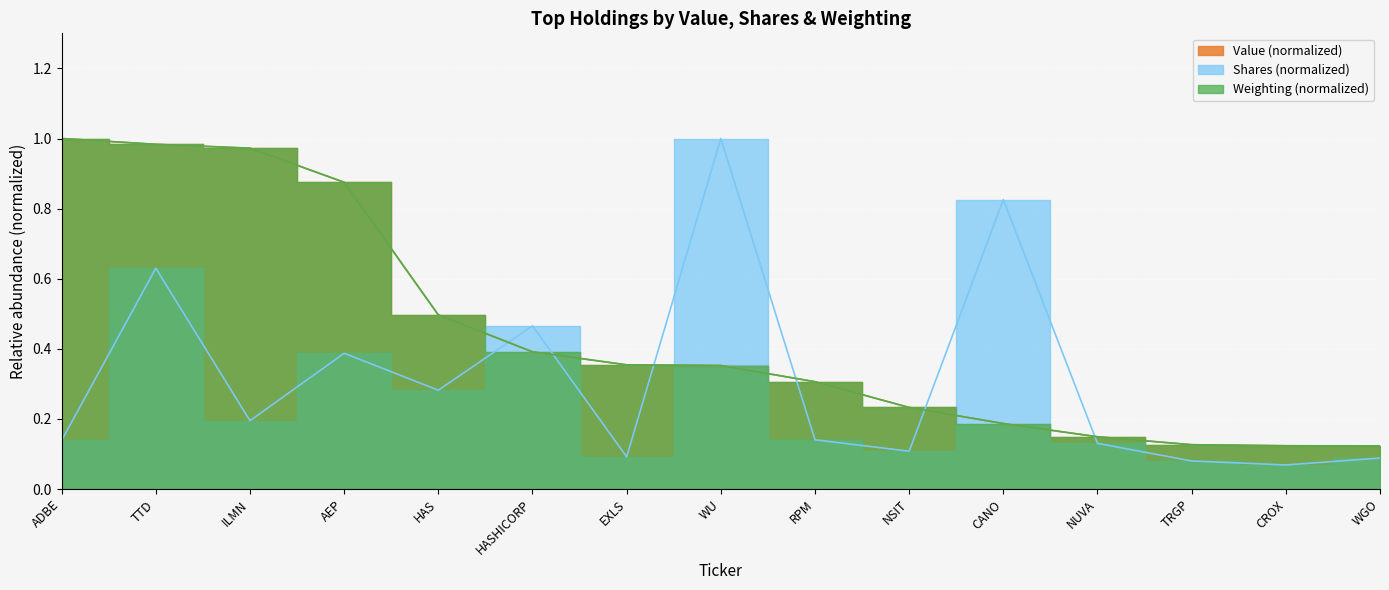

Which label corresponds to the largest value in the chart?

ADBE